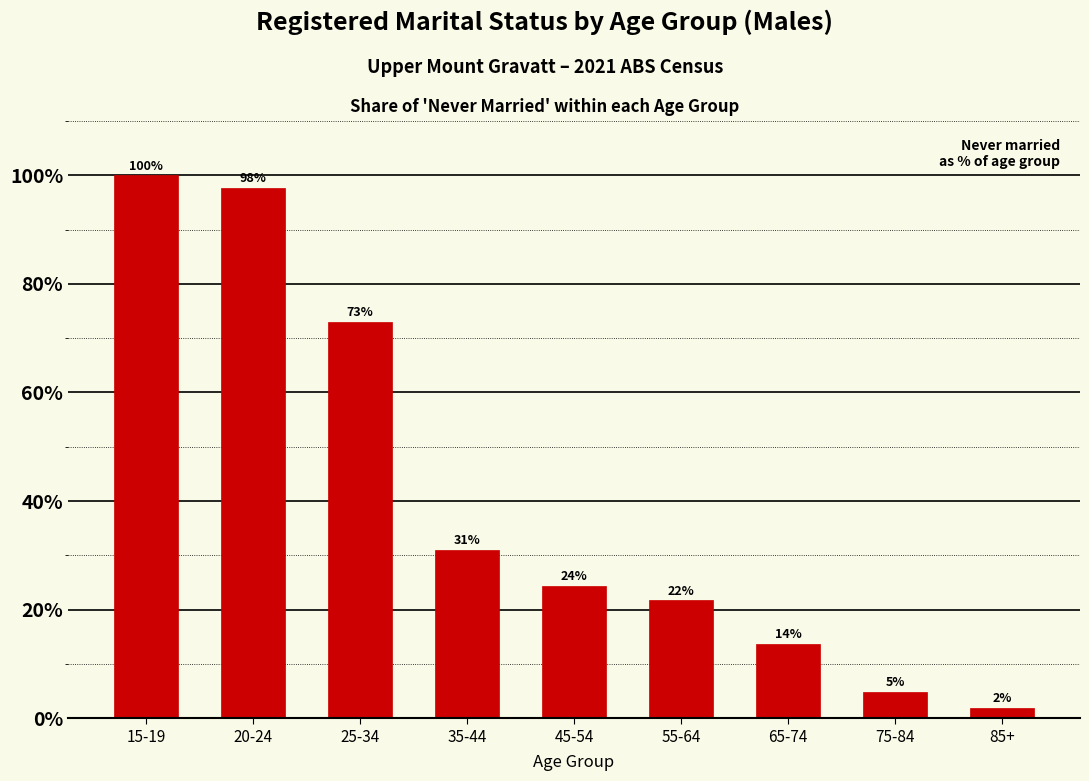

Does the chart contain any negative values?

No